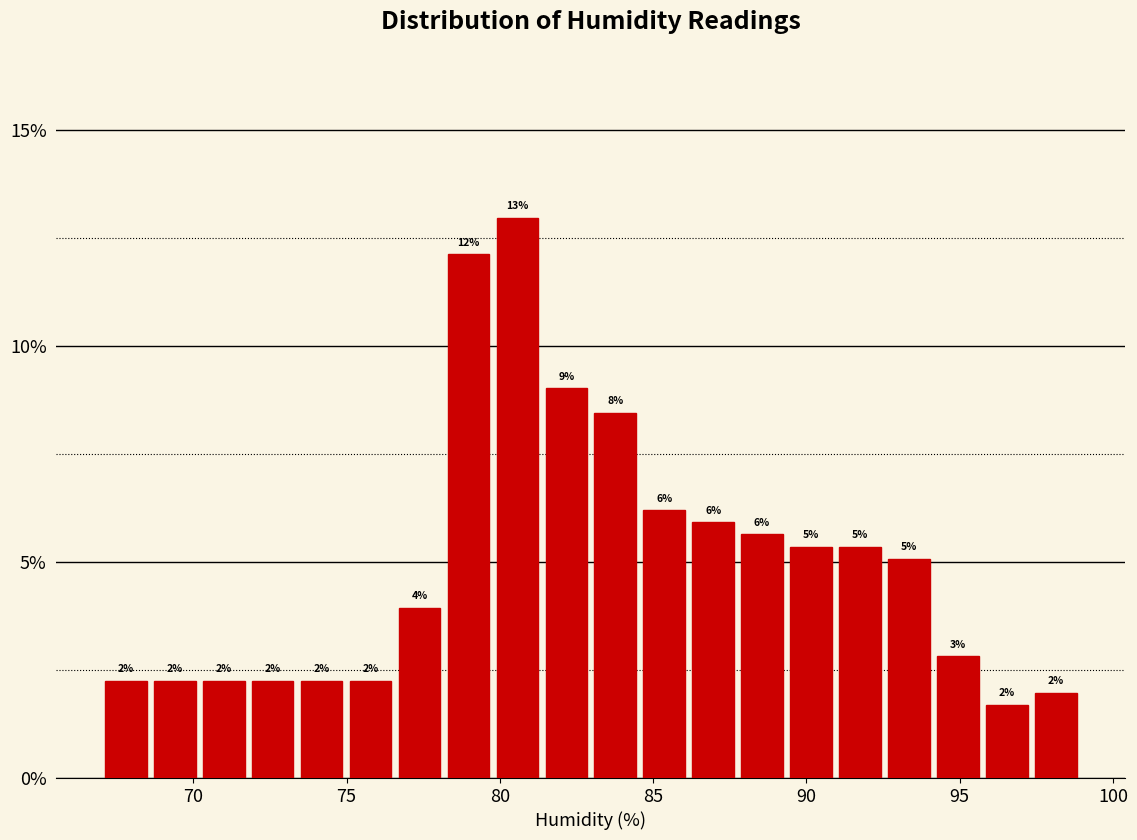

Around what value on the x-axis is the tallest bar? Give the approximate position of its centre, as read against the axis.

80.5